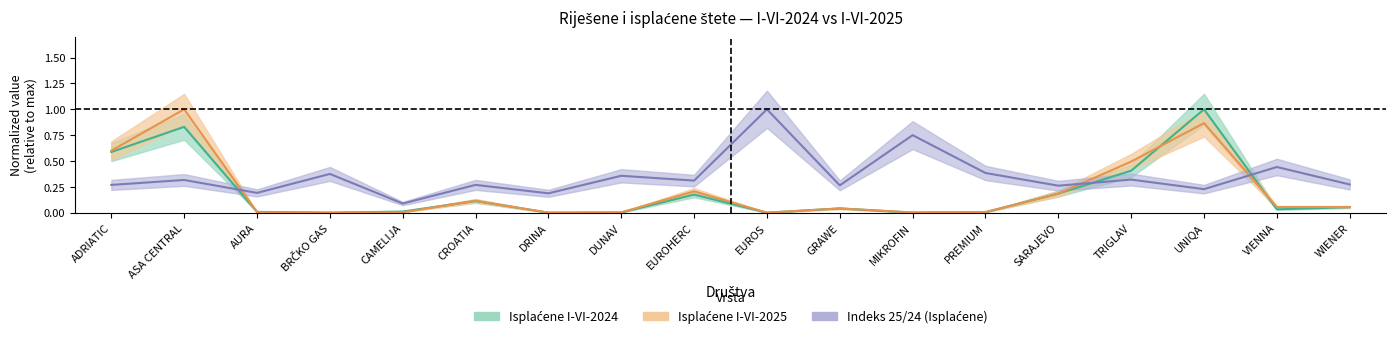

What is the difference between the maximum and minimum values in the Isplaćene I-VI-2024 series?

1.0